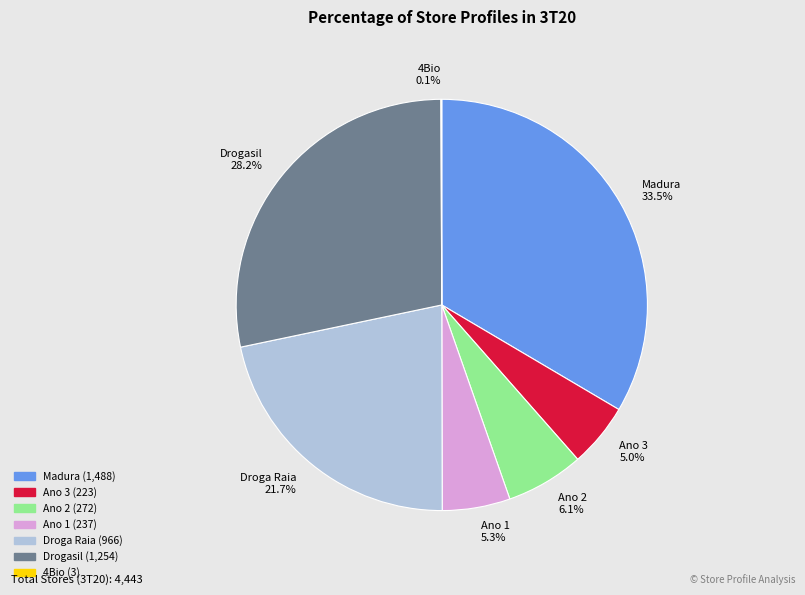

To the nearest percent, what is the difference between the largest and smallest slice percentages?

33%